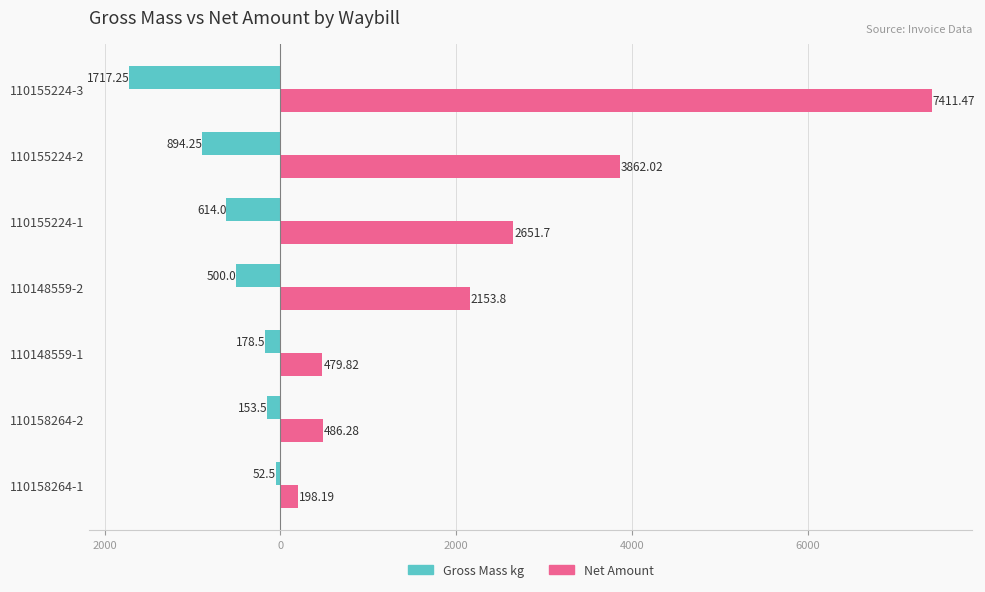

What are all the series names shown in the legend?

Gross Mass kg, Net Amount